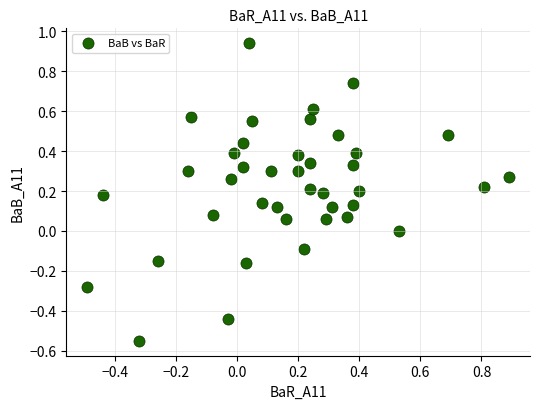

What is the range of X values (max minus min)?

1.4